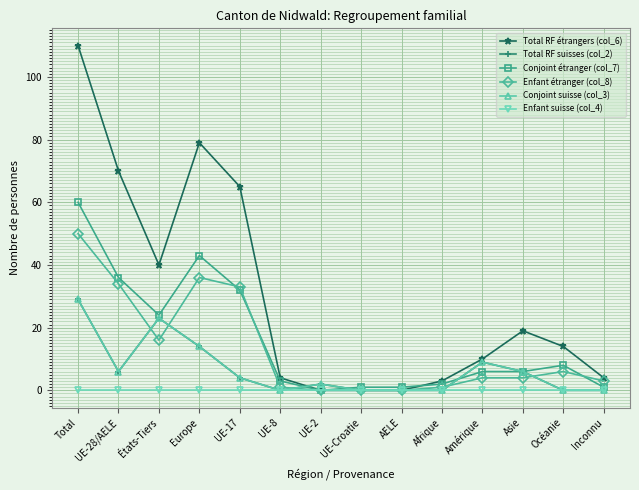

Does the chart have visible grid lines?

Yes